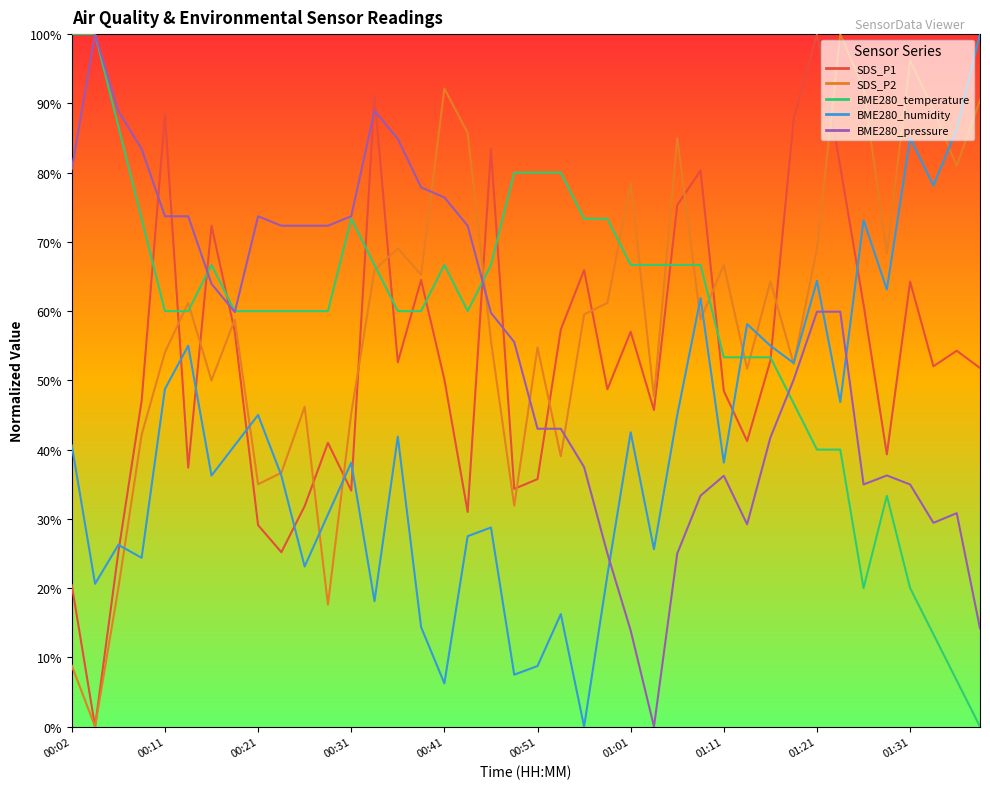

True or false: BME280_humidity has more than 2 interior local peaks.

True